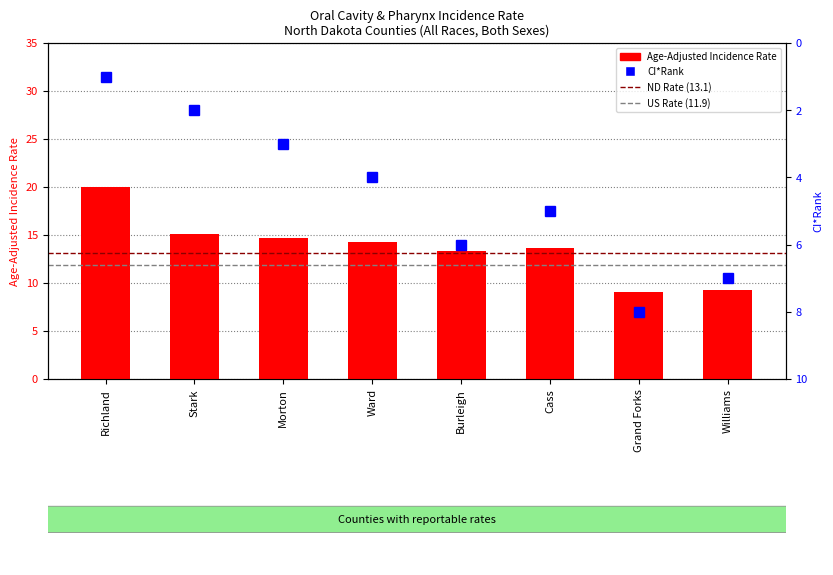

Which series has the largest total across all categories?

Age-Adjusted Incidence Rate